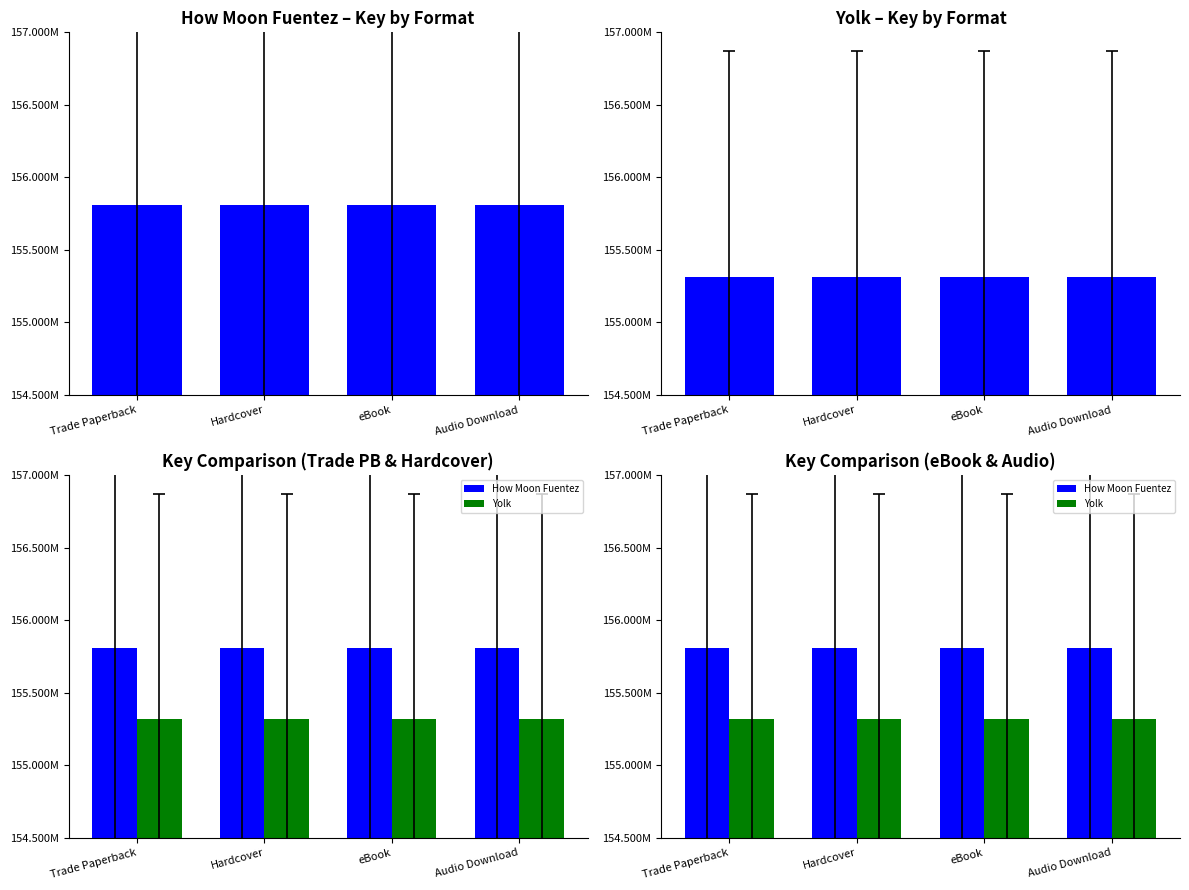

What value does the Yolk series have at Audio Download?

155316430